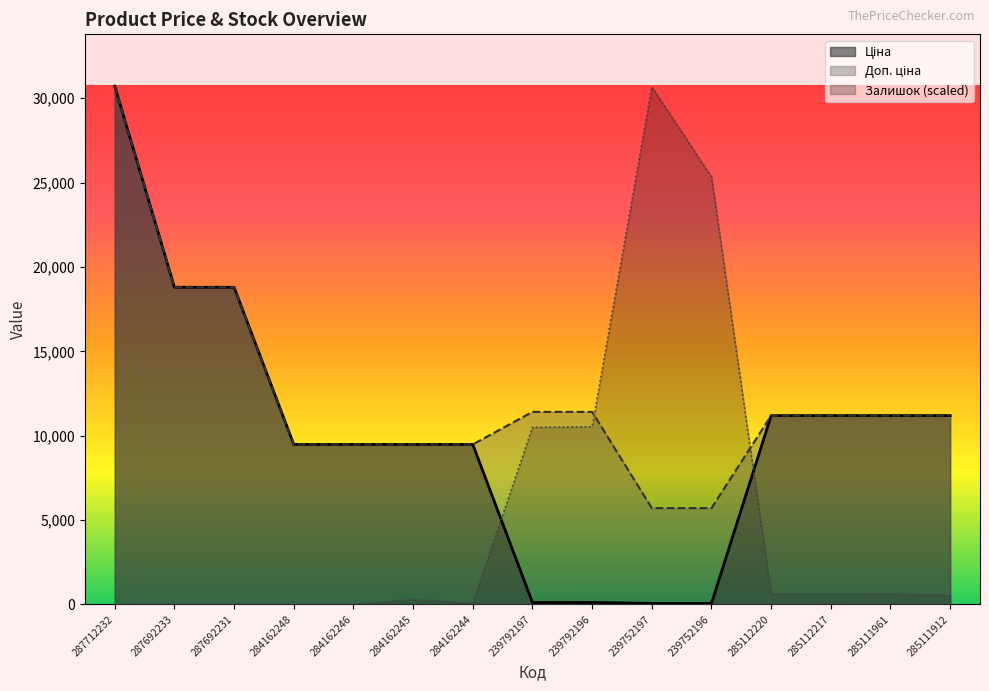

At which category is the sum across all series the highest?

287712232